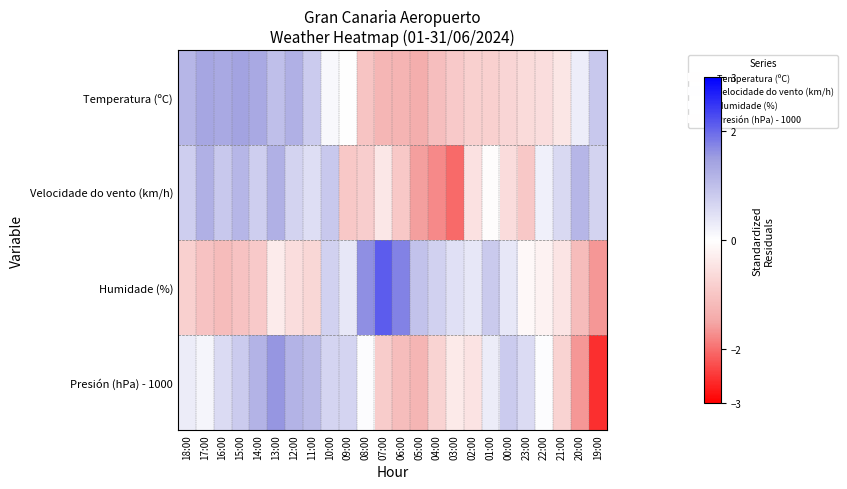

How many data points does each series have?

24